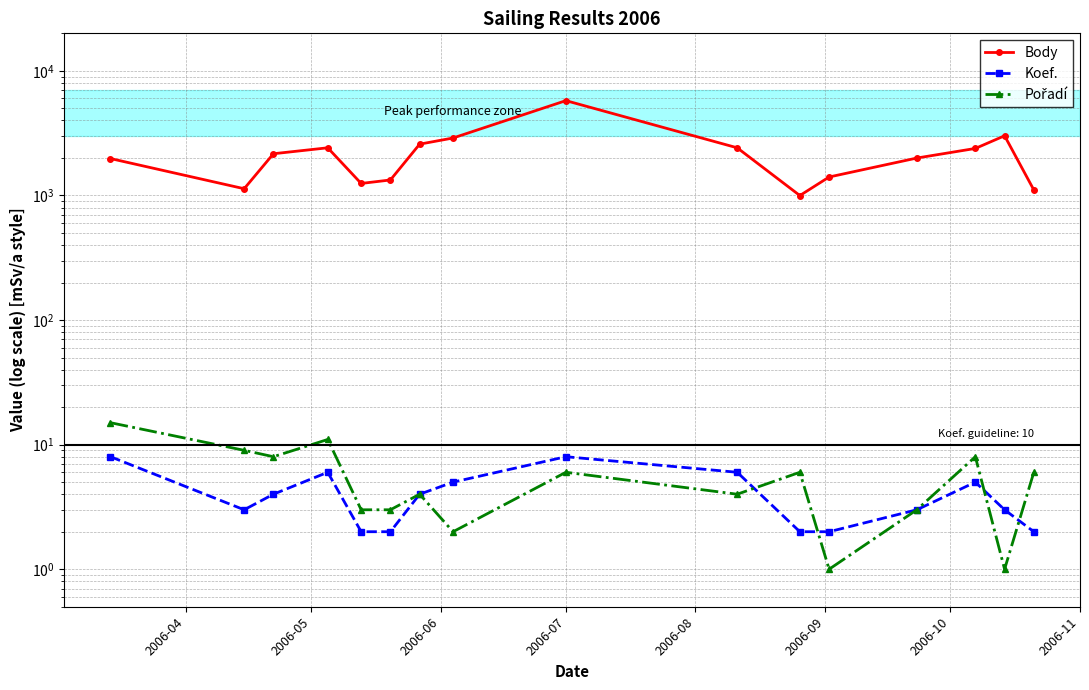

How many intersections are there between Pořadí and Koef.?

4